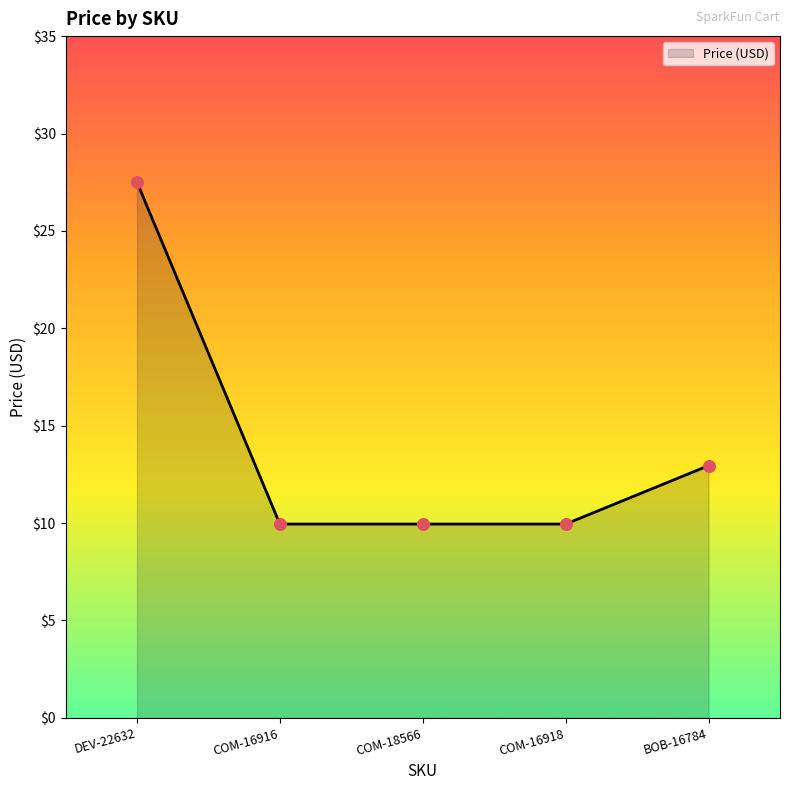

Which has a higher value, COM-18566 or BOB-16784?

BOB-16784